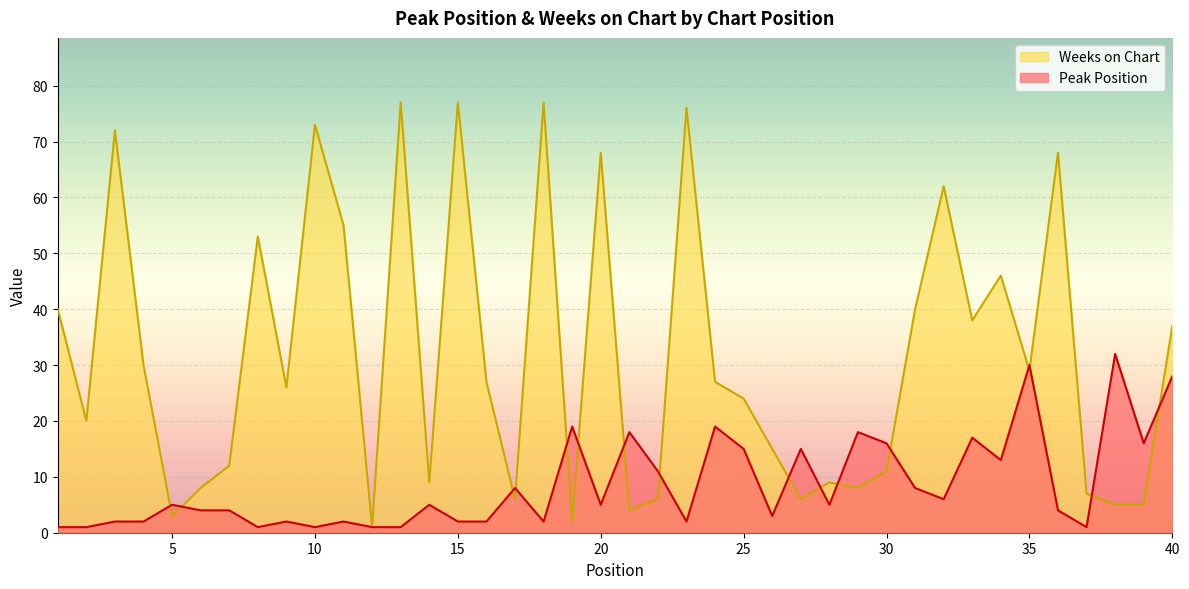

What is the difference between the maximum and second lowest values in the Weeks on Chart series?

75